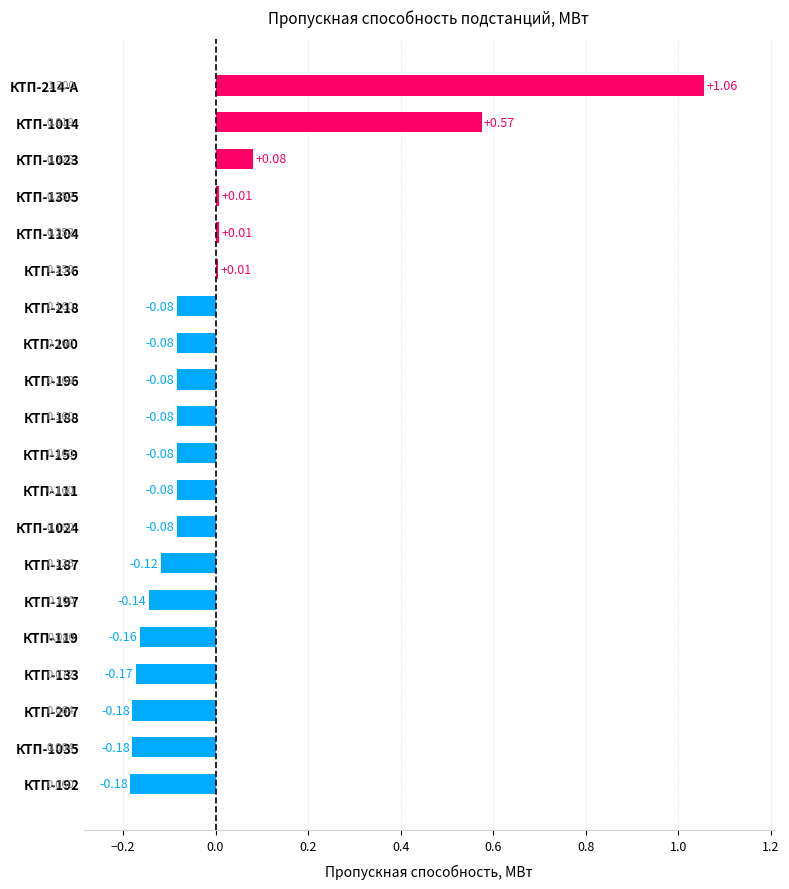

Does the chart contain stacked bars?

No